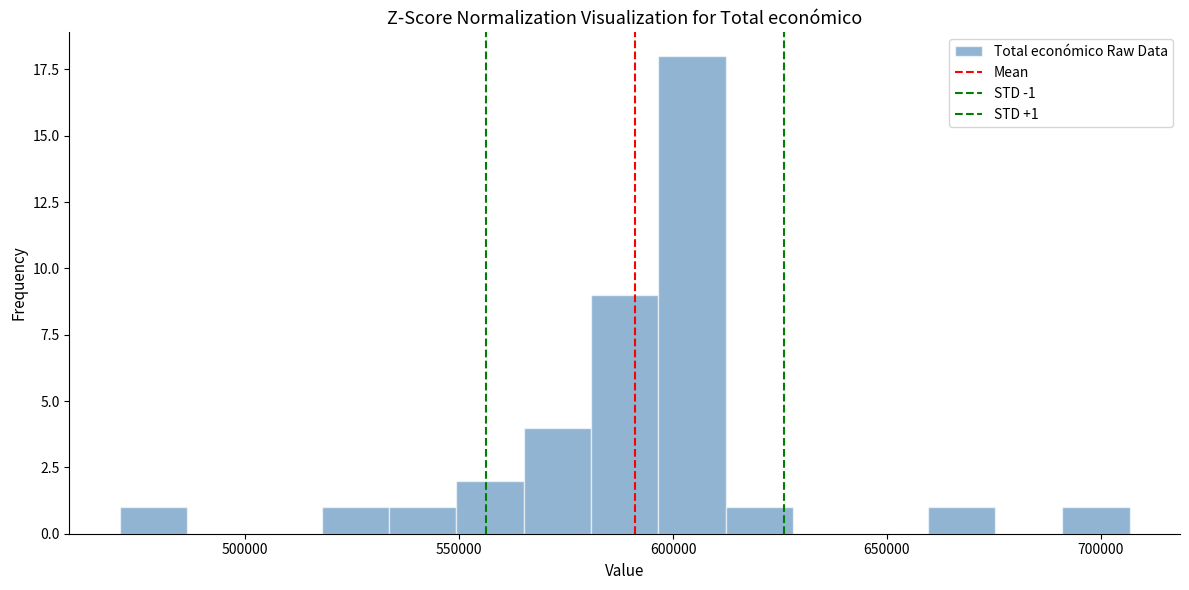

Around what value on the x-axis is the tallest bar? Give the approximate position of its centre, as read against the axis.

605000